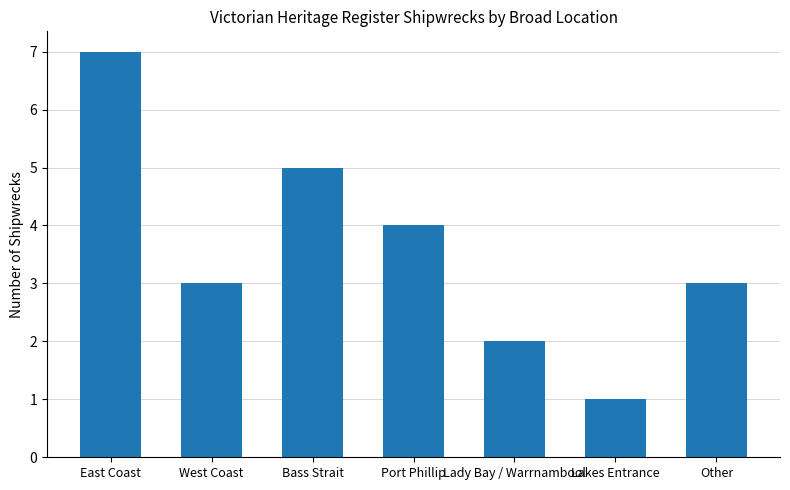

Reading left to right, what are all the values shown in this chart?

East Coast=7	West Coast=3	Bass Strait=5	Port Phillip=4	Lady Bay / Warrnambool=2	Lakes Entrance=1	Other=3